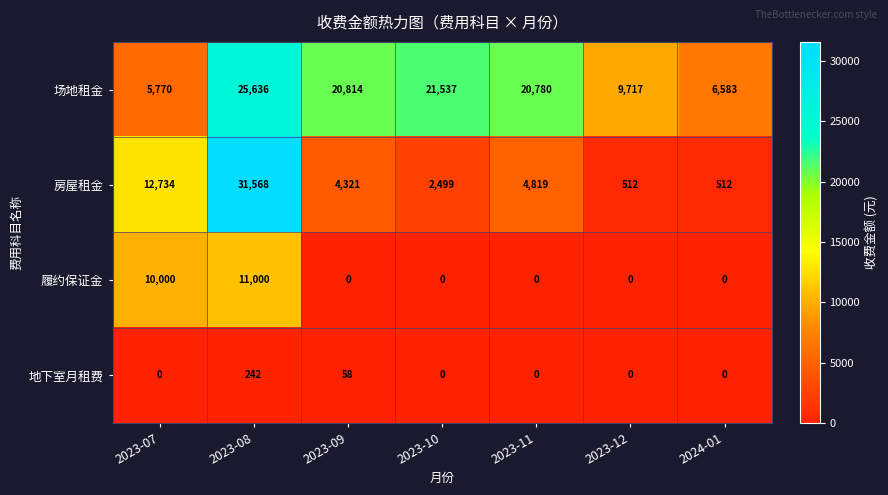

At which category is the sum across all series the highest?

2023-08